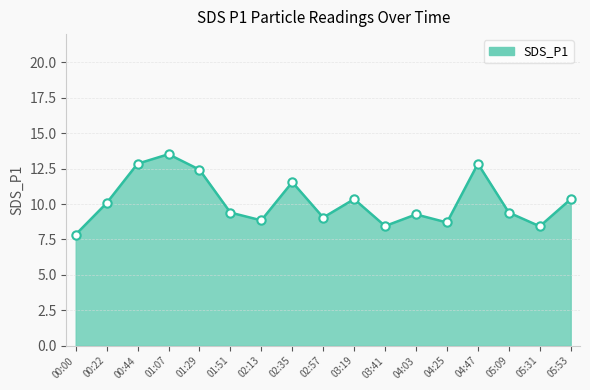

What is the ratio of the value at 03:19 to the value at 00:22?

1.0